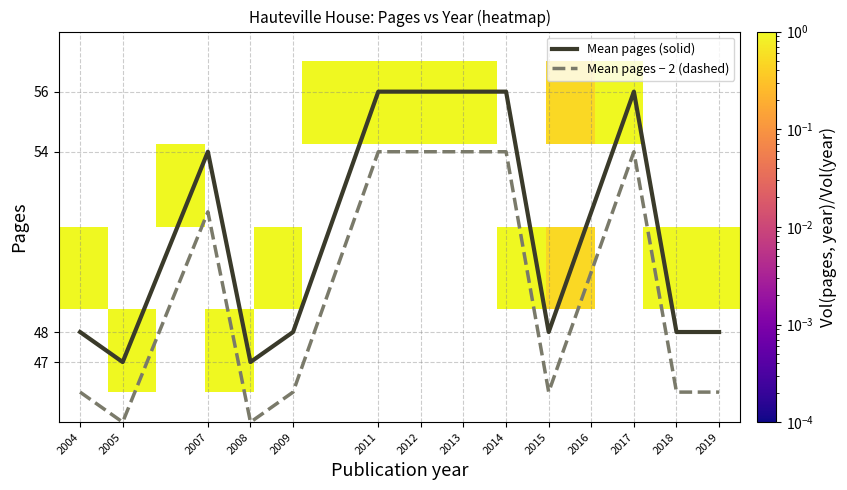

The value of Mean pages − 2 (dashed) at 2016 is 50. True or false?

True